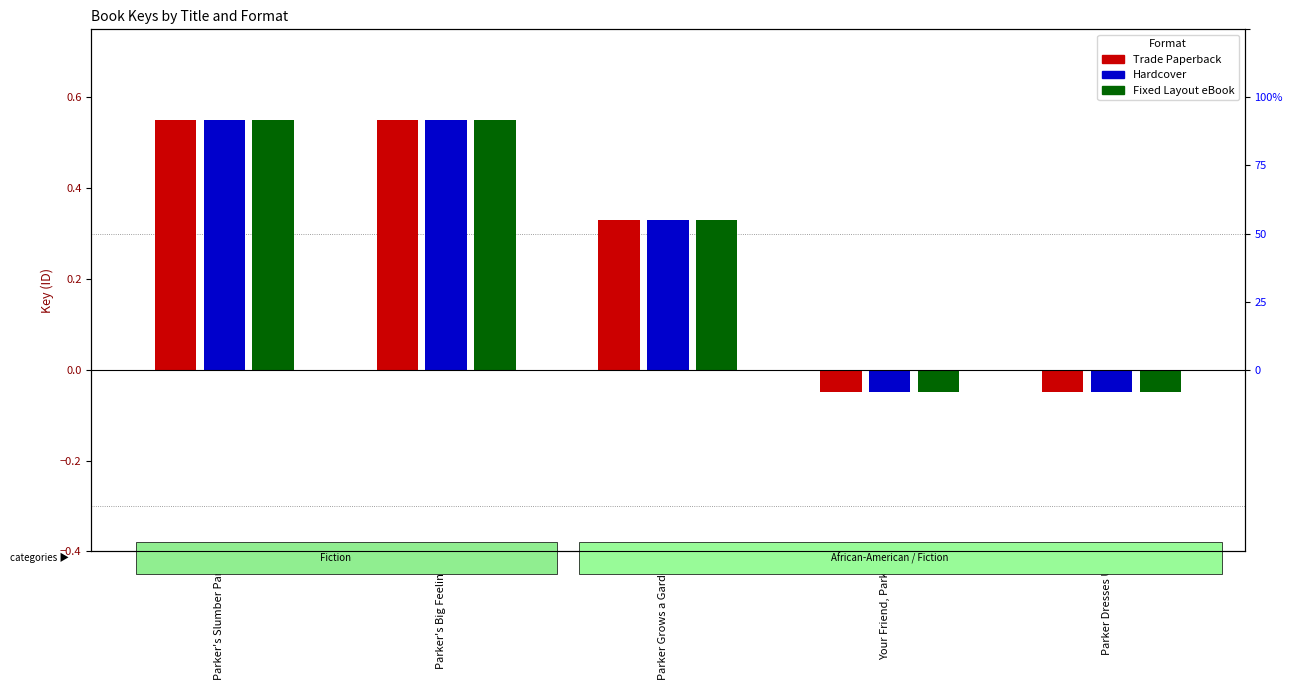

List the labels in order of Hardcover value, largest first.

Parker's Slumber Party, Parker's Big Feelings, Parker Grows a Garden, Your Friend, Parker, Parker Dresses Up